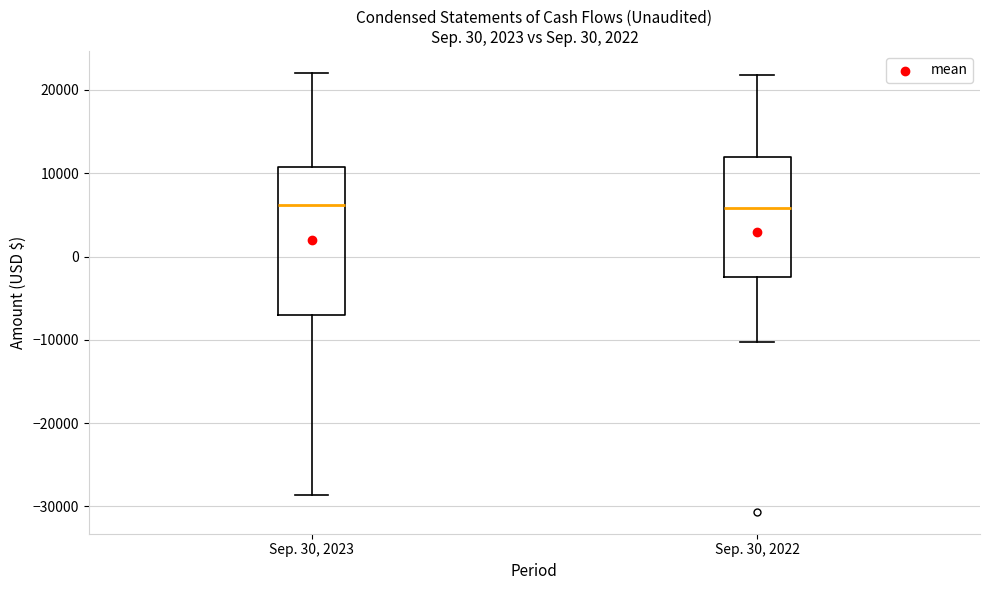

Which box is the tallest, from its lower edge to its upper edge?

Sep. 30, 2023